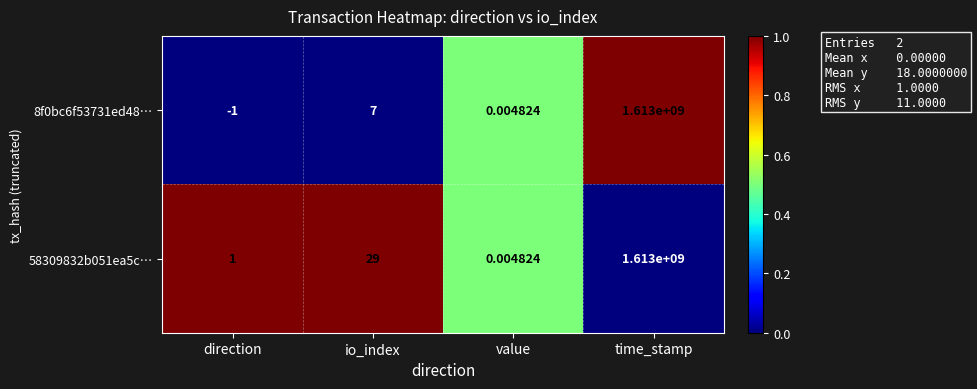

At which category is the sum across all series the highest?

time_stamp